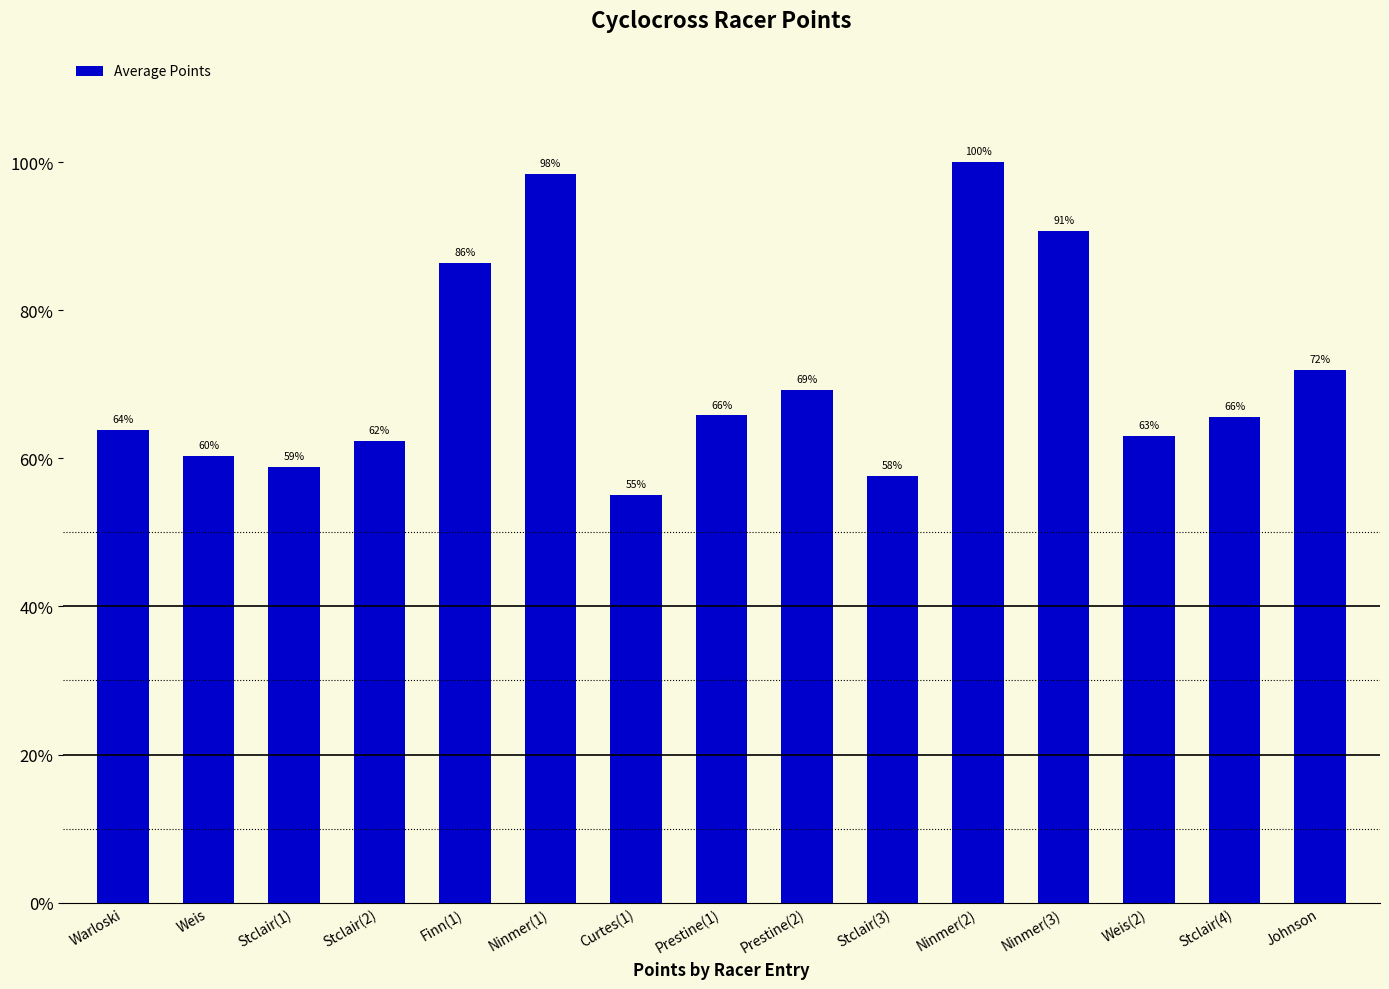

Does the chart contain any negative values?

No